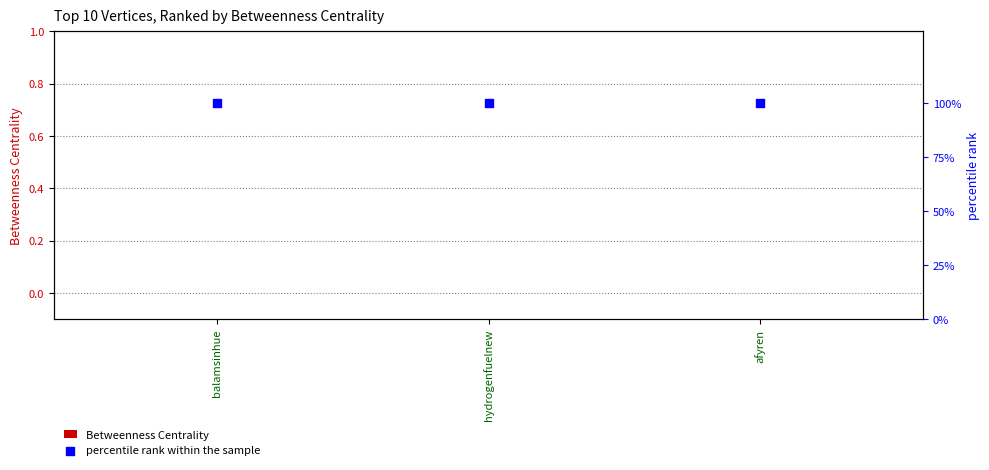

Which series has the largest total across all categories?

percentile rank within the sample